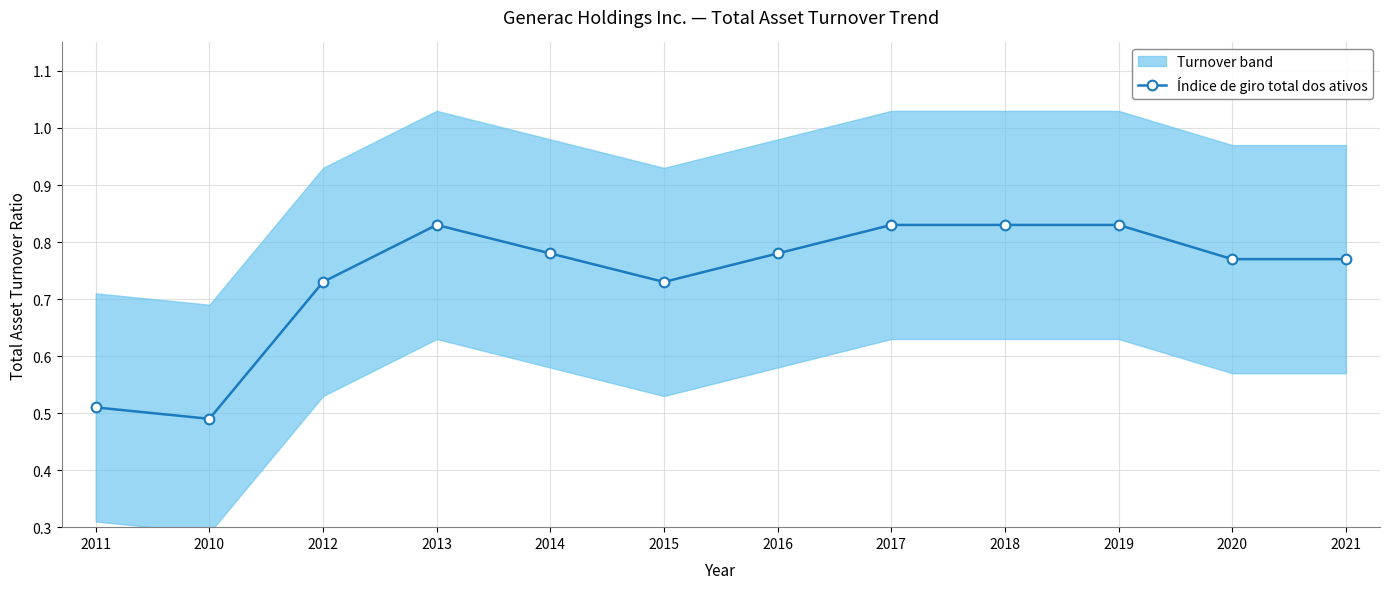

What value does the data have at 2021?

0.8